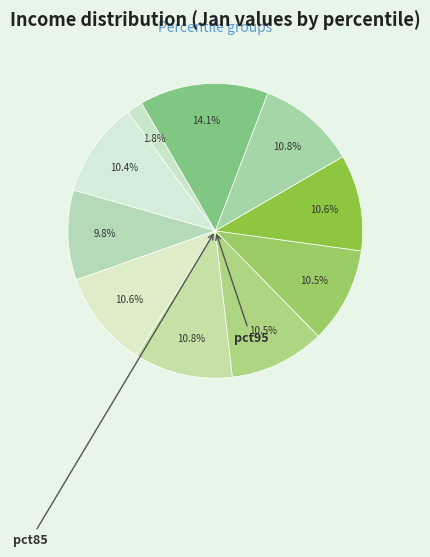

Does any single category account for the majority?

No